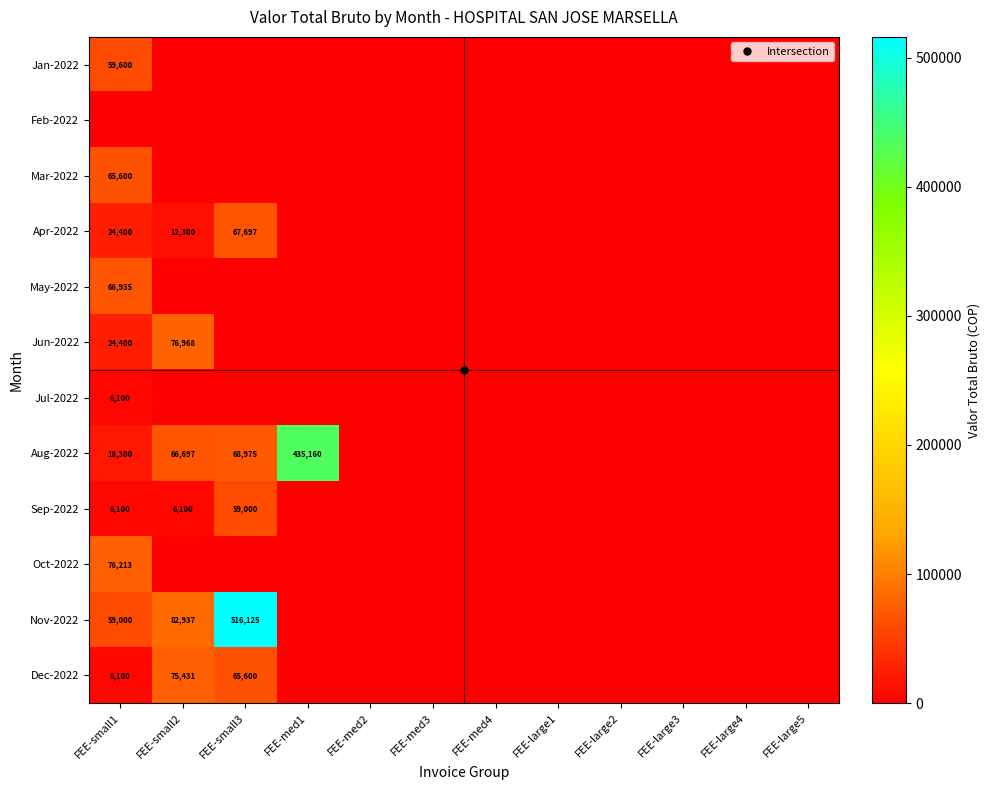

Between FEE-med4 and FEE-med2, which is larger?

FEE-med4